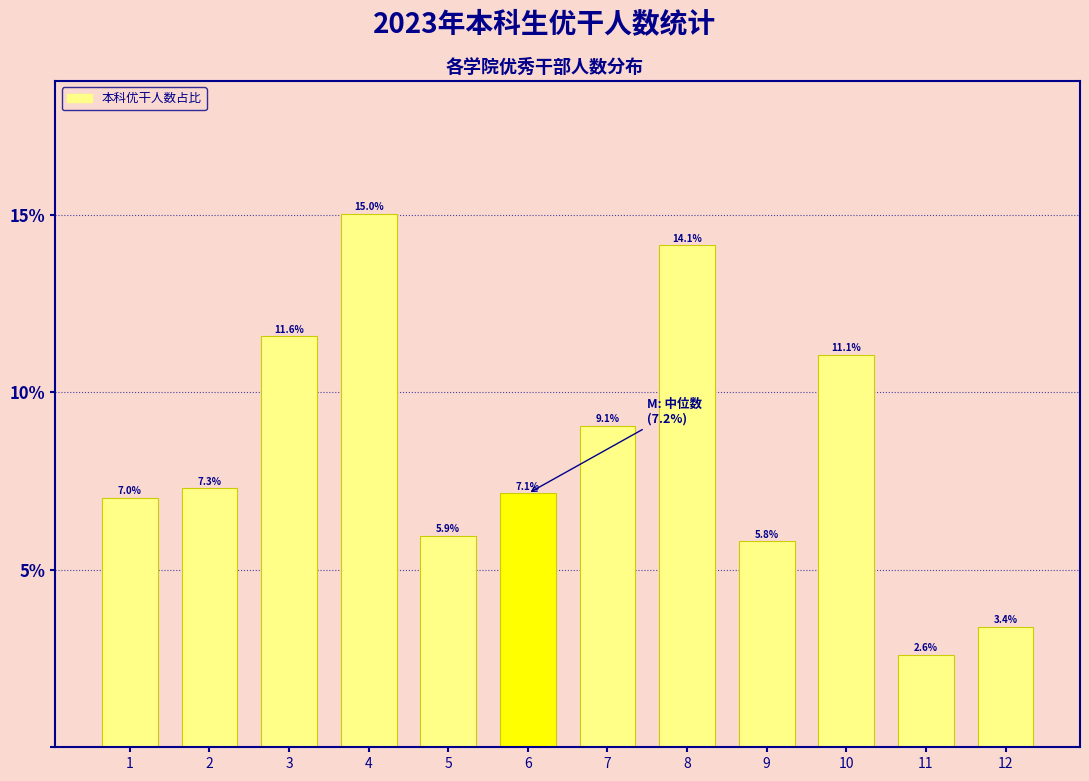

Reading left to right, extract all data points from this chart.

7.0	7.3	11.6	15.0	5.9	7.1	9.1	14.1	5.8	11.1	2.6	3.4